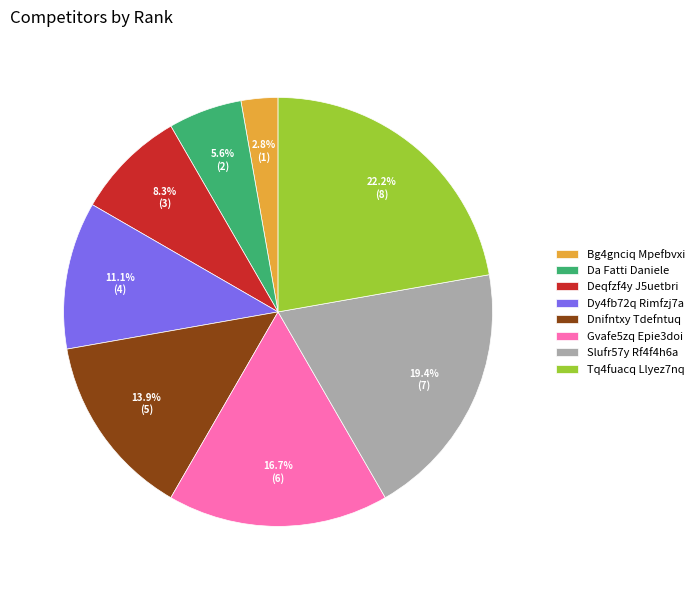

Which category has the smallest portion of the pie?

Bg4gnciq Mpefbvxi